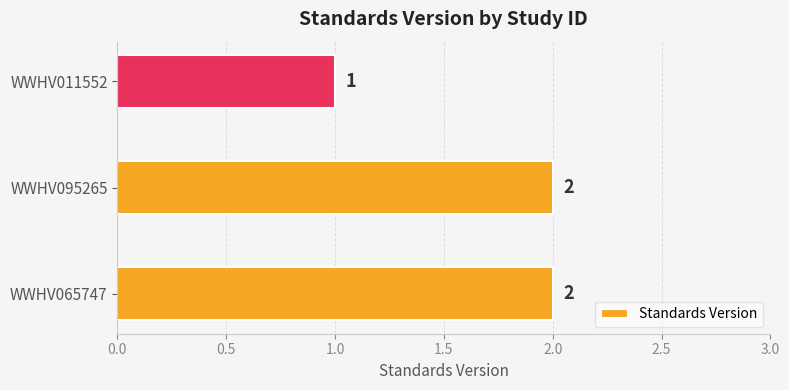

At which category does the chart reach its minimum across all series?

WWHV011552